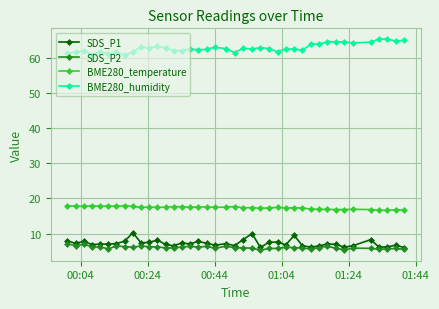

Rank the series by their maximum value, from highest to lowest.

BME280_humidity, BME280_temperature, SDS_P1, SDS_P2